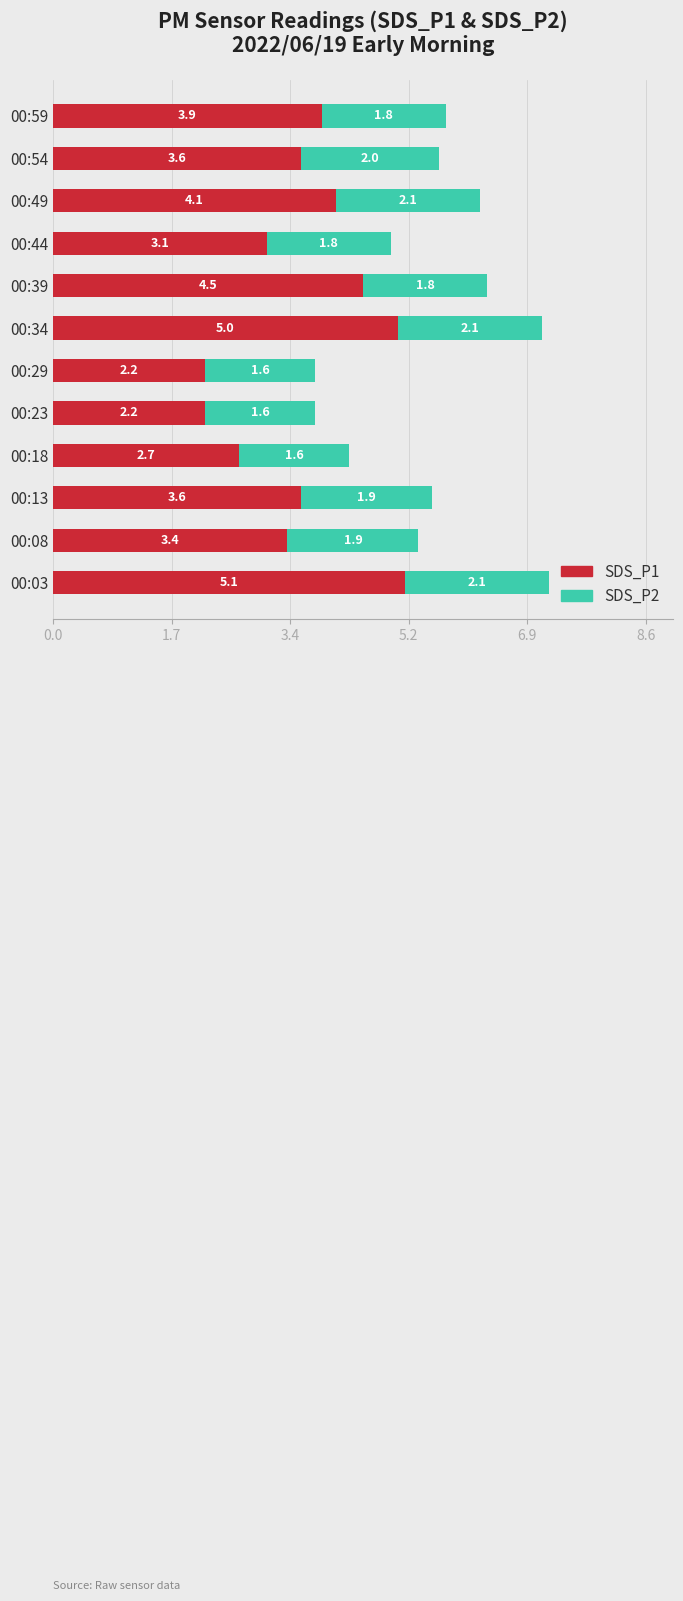

At which label does SDS_P1 reach its peak?

00:03